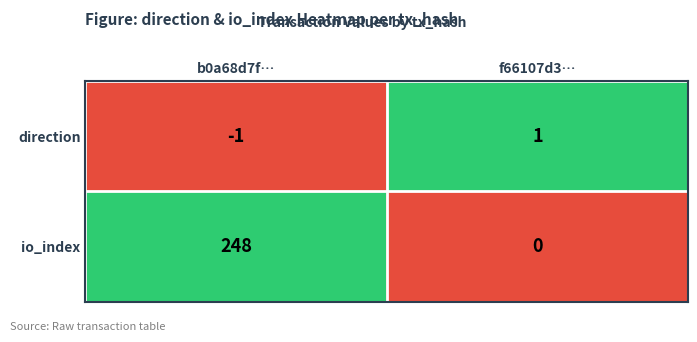

Which category has the highest value across all series?

b0a68d7f…